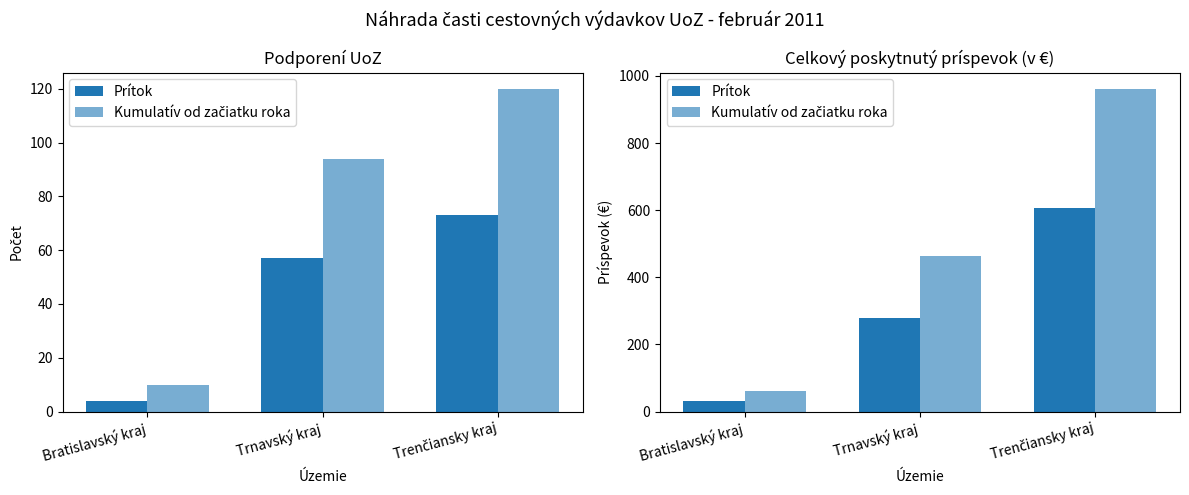

How many data points in Kumulatív od začiatku roka are less than 463?

1